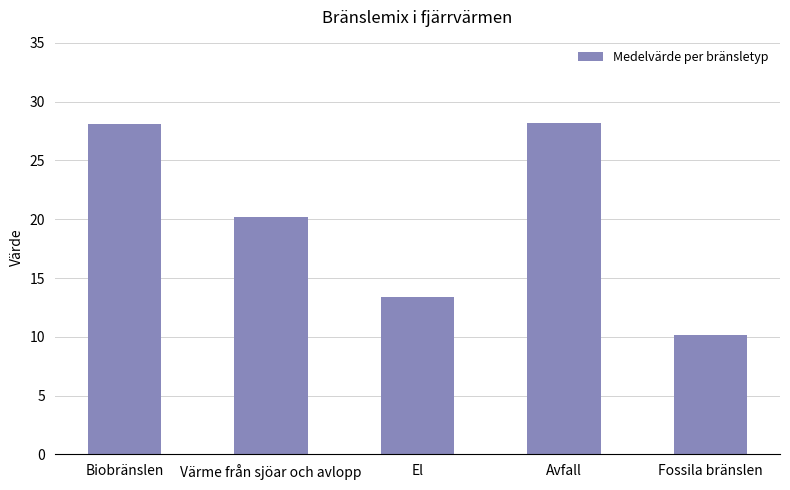

What is the difference between the values at Värme från sjöar och avlopp and El?

6.9